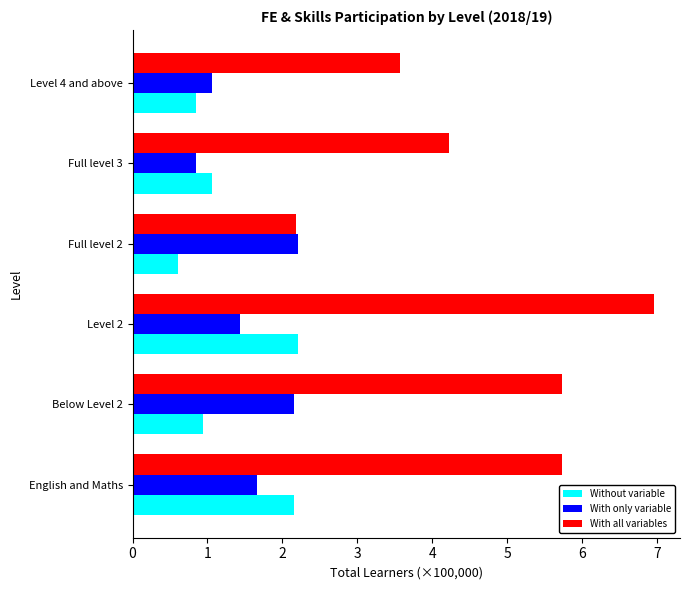

The With all variables series shows 1.7 at Below Level 2. True or false?

False